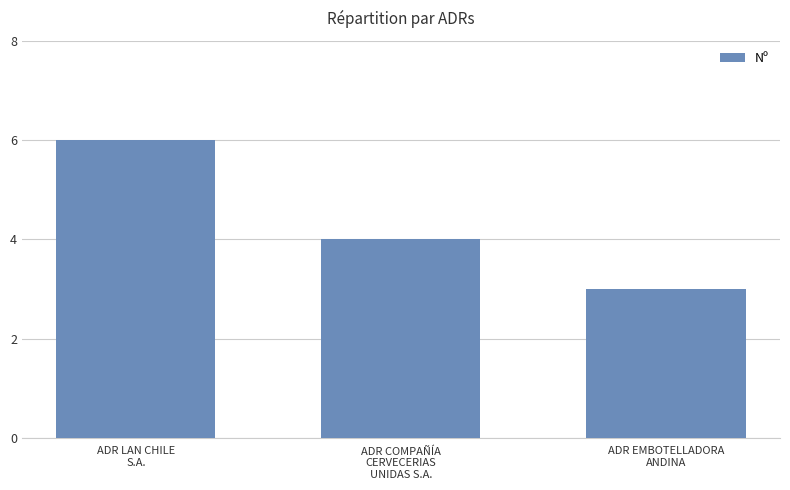

The chart shows a value of 3 at ADR EMBOTELLADORA
ANDINA. True or false?

True